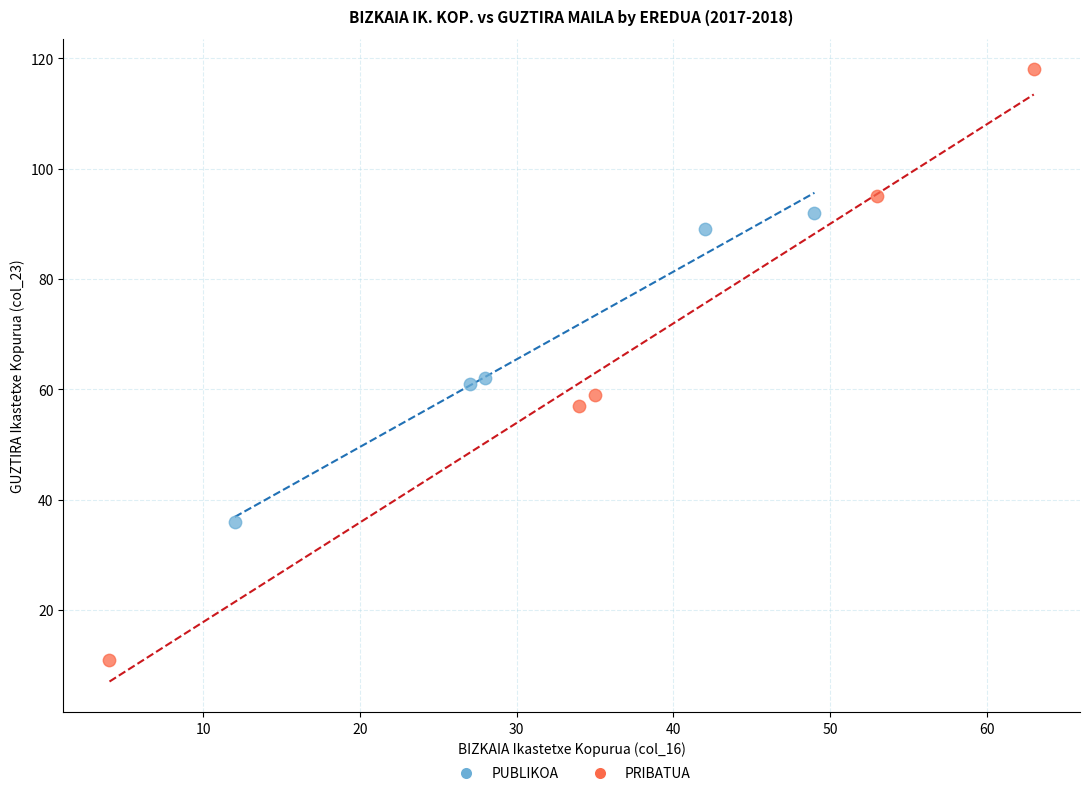

Which series contains the lowest Y value?

PRIBATUA